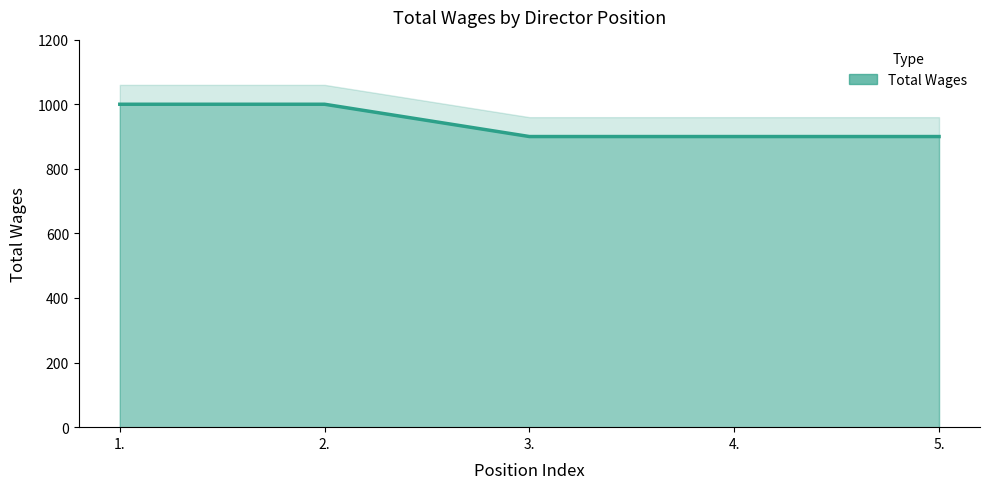

What is the label of the 4th point from the right?

2.